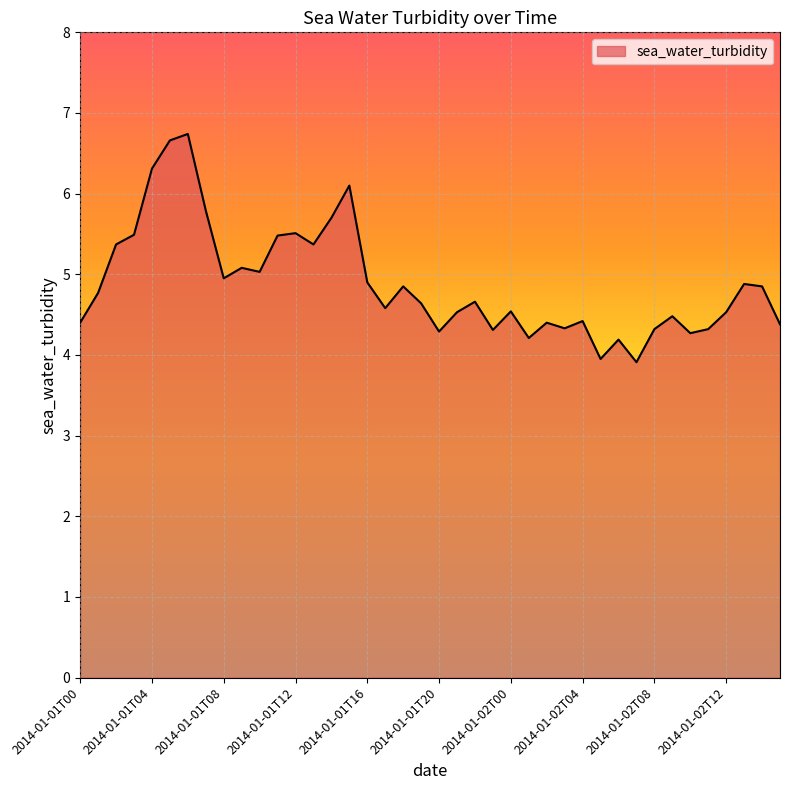

What is the minimum value shown in the chart?

3.9